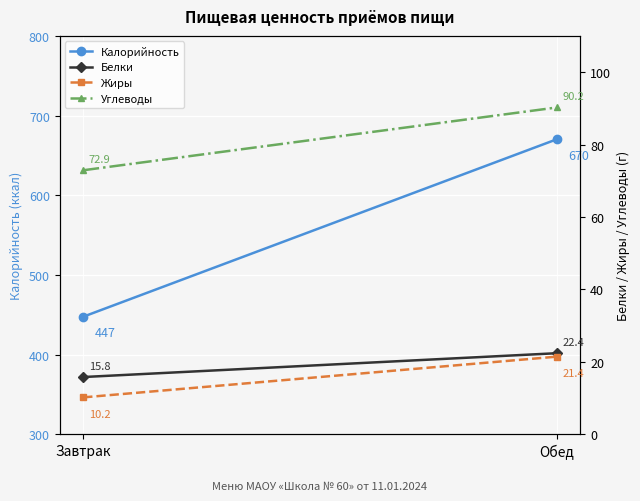

Which series has the widest spread of values?

Калорийность